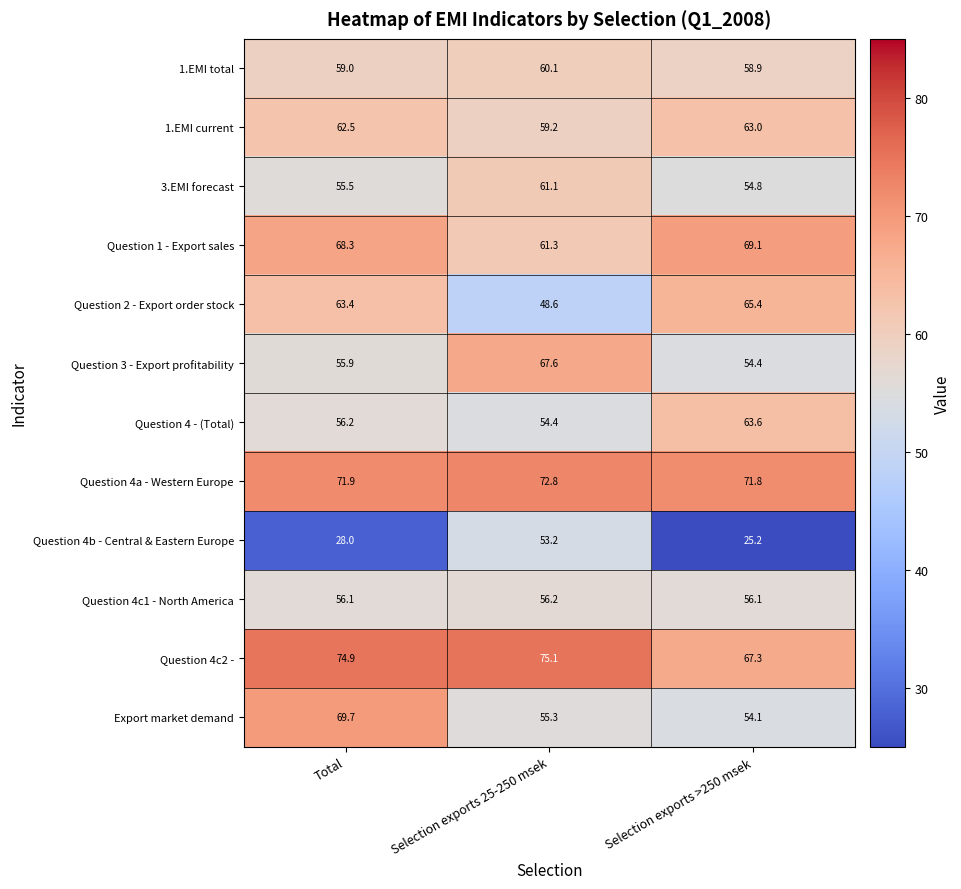

Which series has the widest spread of values?

Question 4b - Central & Eastern Europe